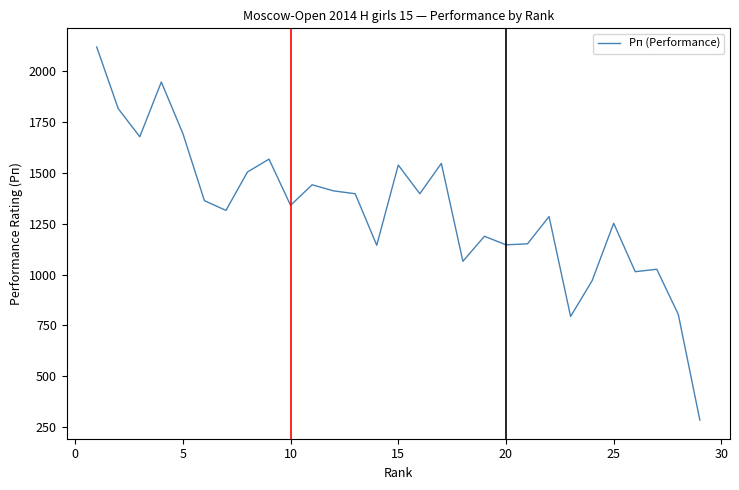

What is the smallest value displayed?

285